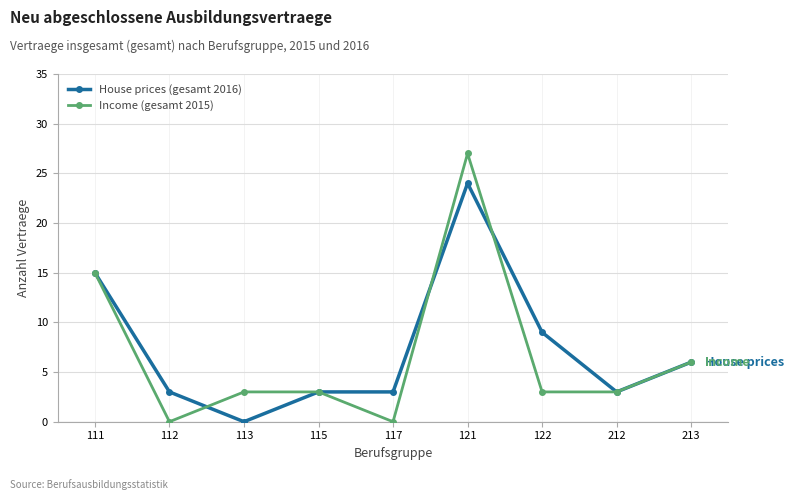

What are all the series names shown in the legend?

House prices (gesamt 2016), Income (gesamt 2015)